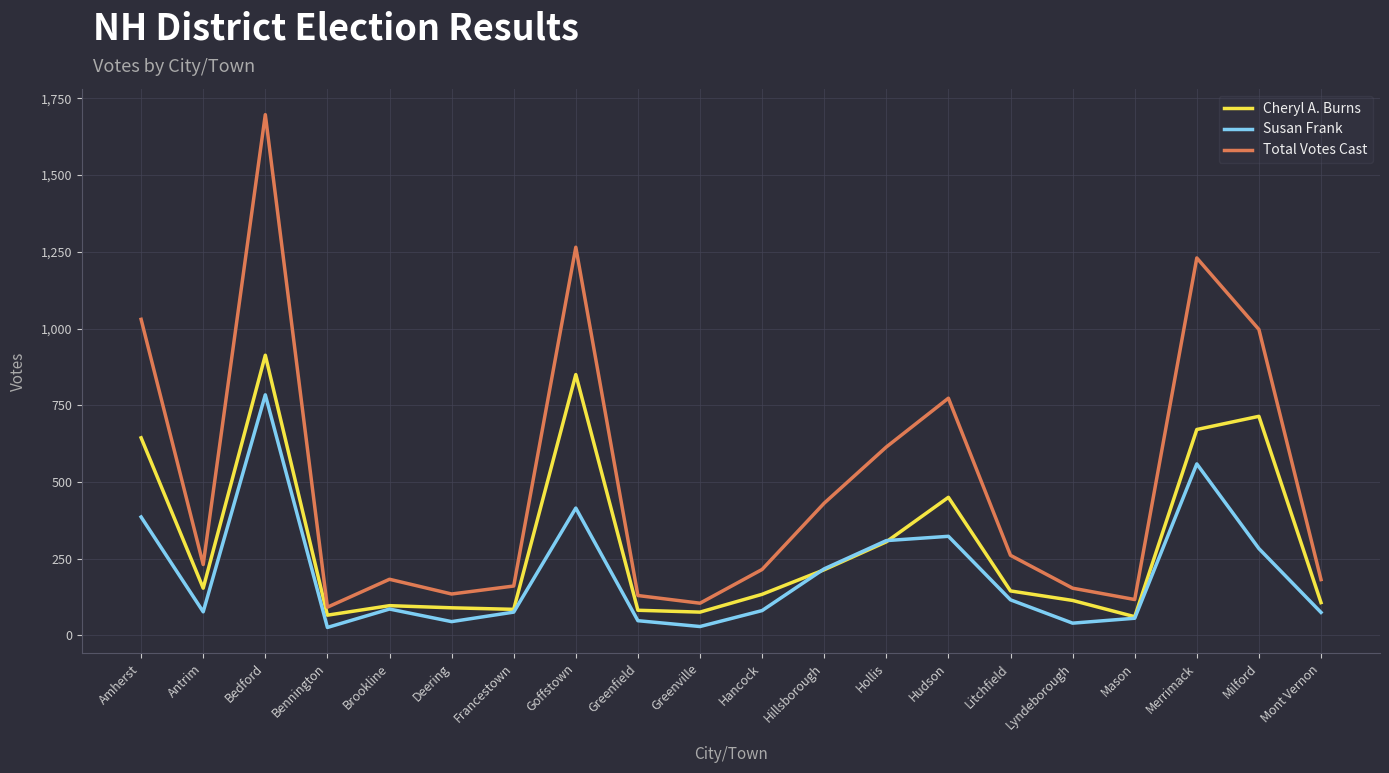

List the series in order of their overall mean, lowest first.

Susan Frank, Cheryl A. Burns, Total Votes Cast